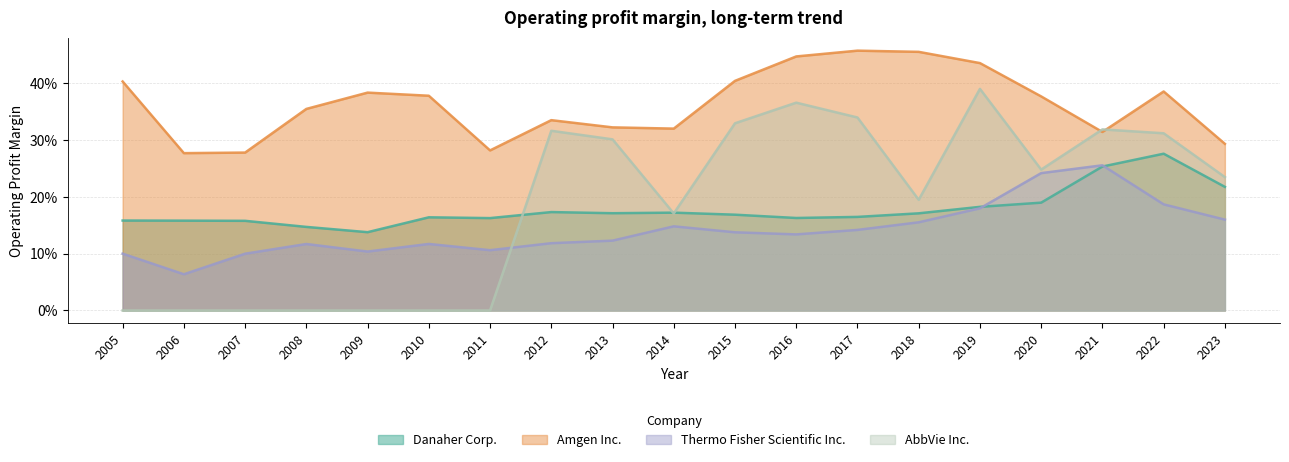

Which series has the widest spread of values?

AbbVie Inc.